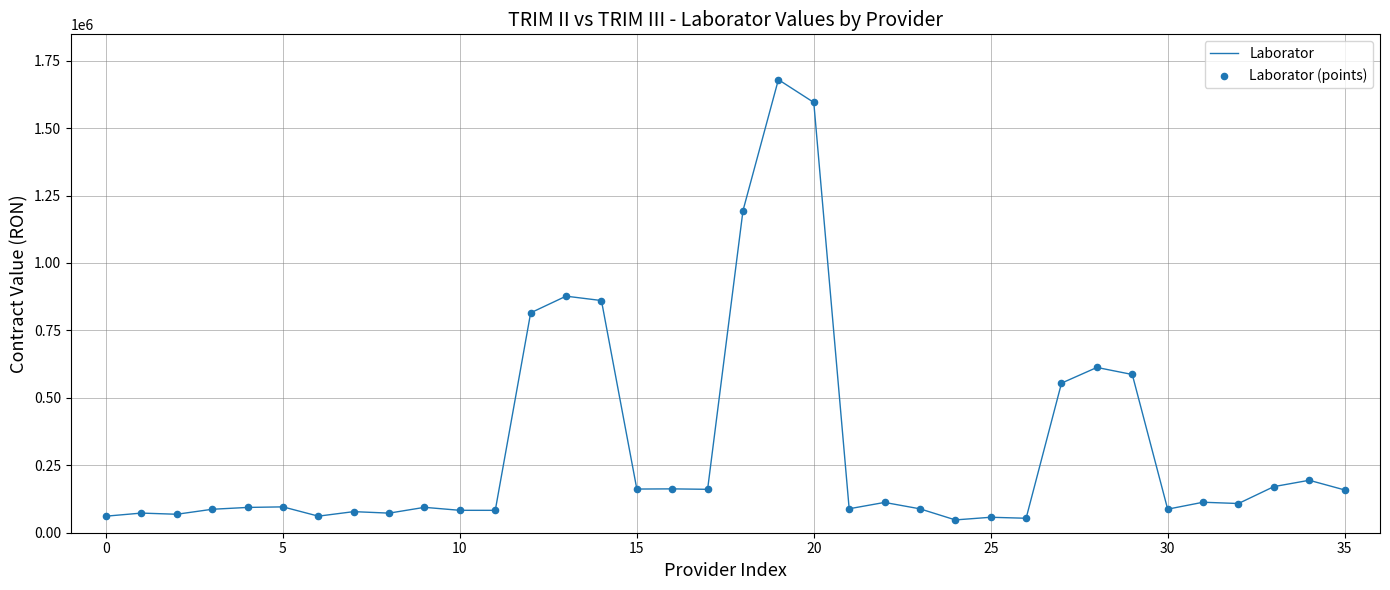

What is the maximum value shown in the chart?

1679479.9